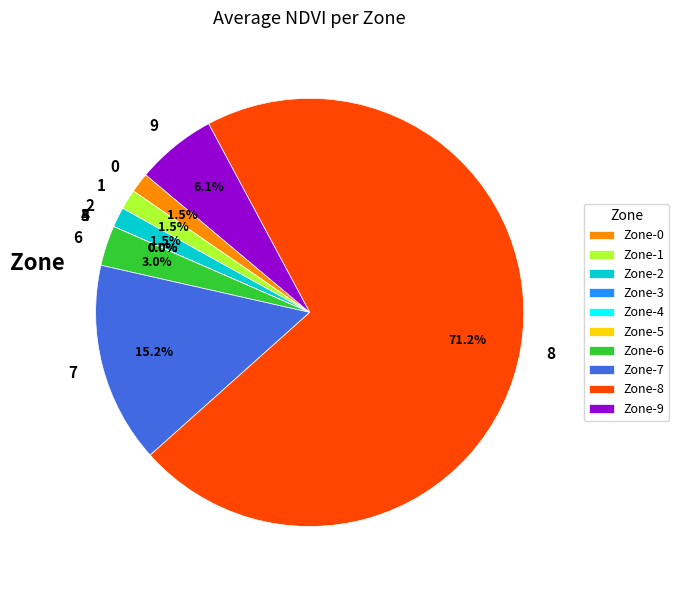

To the nearest percent, what percentage of the pie is 1?

1%